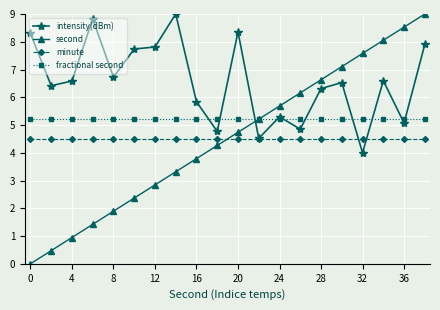

At how many categories does at least one series exceed 4?

20